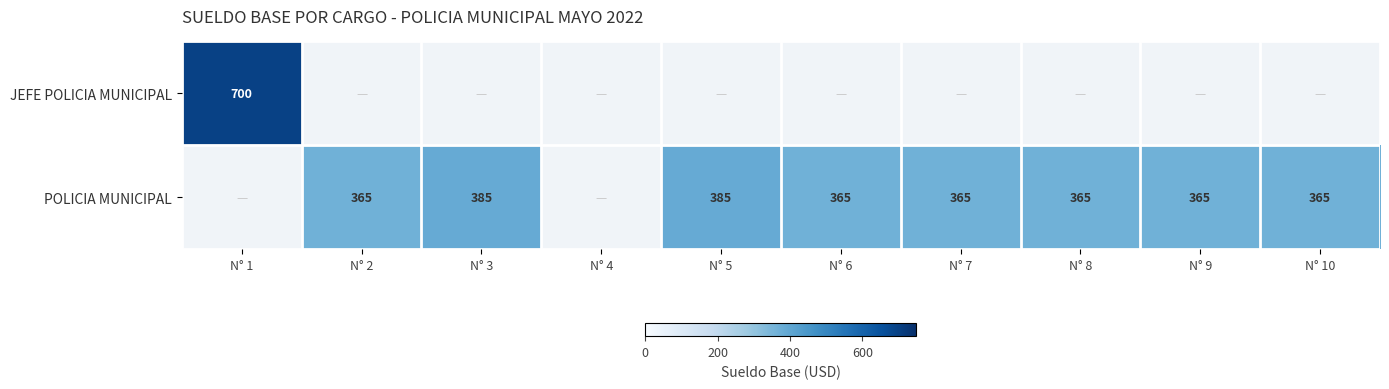

Is it true that POLICIA MUNICIPAL equals 365 at N° 2?

True